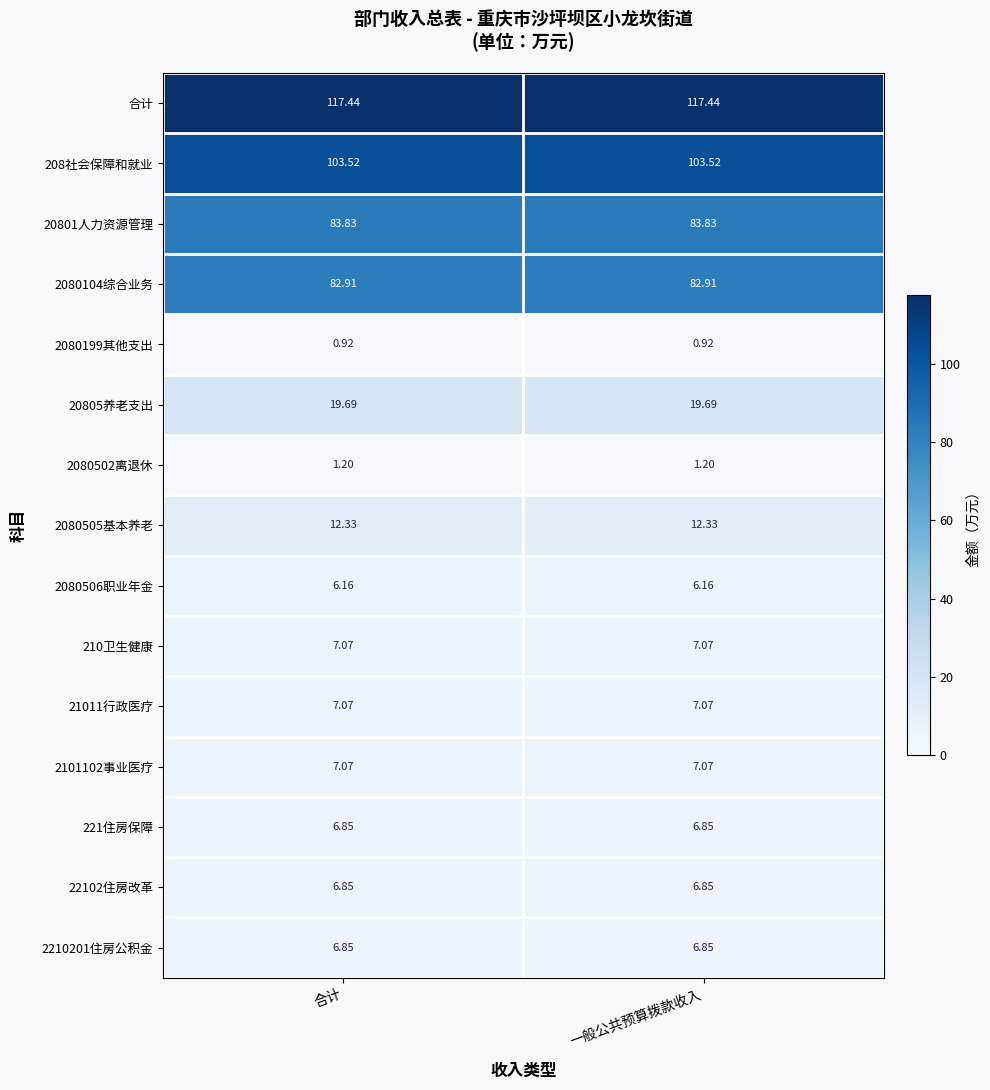

Is the value of 21011行政医疗 at 一般公共预算拨款收入 greater than the value of 22102住房改革 at 一般公共预算拨款收入?

Yes